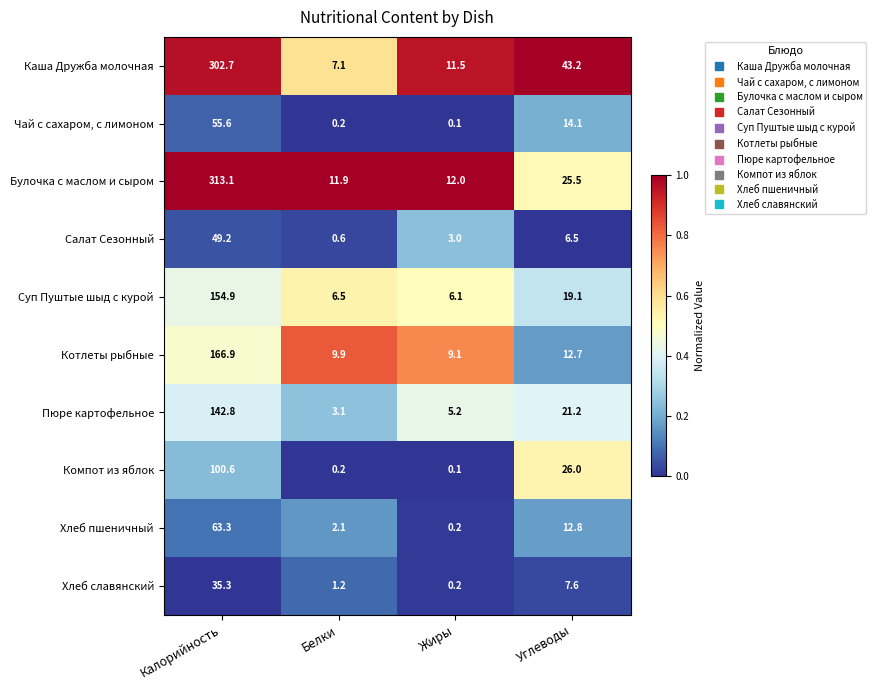

At which label does Пюре картофельное reach its minimum?

Белки